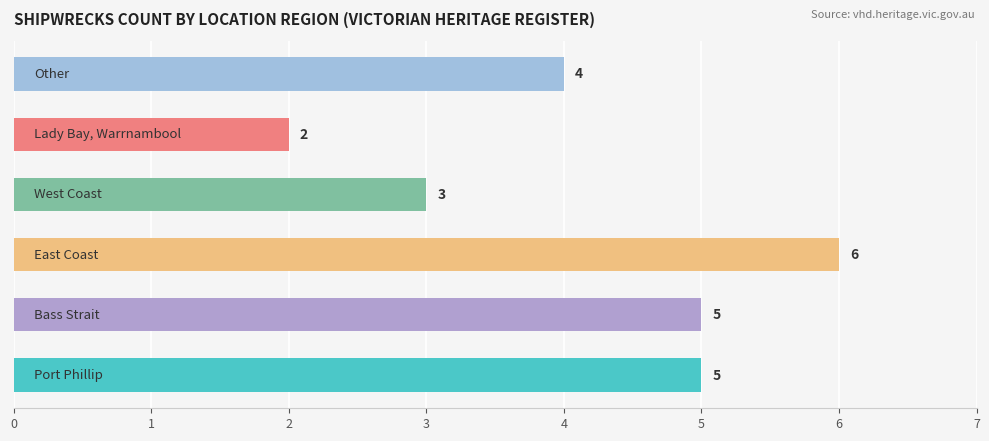

What is the difference between the maximum and minimum values?

4